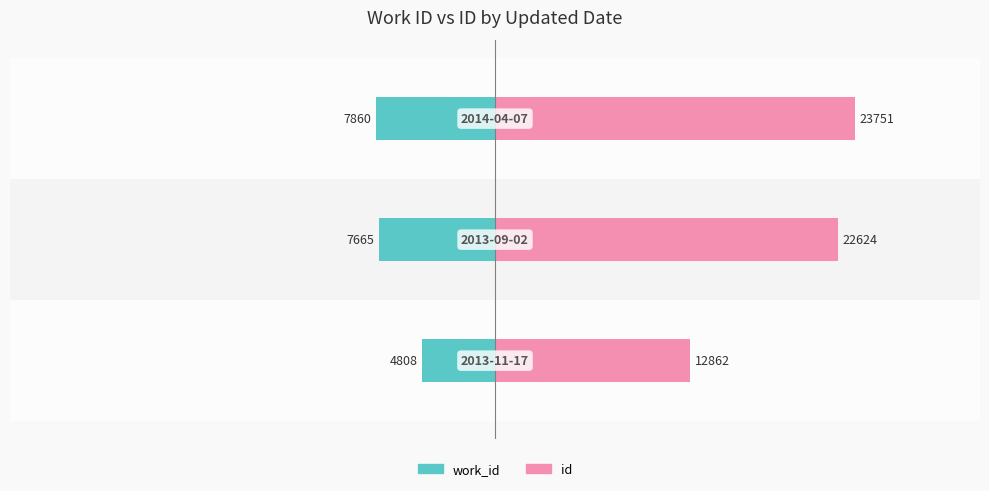

What is the difference between the id values at 0 and 2?

10889